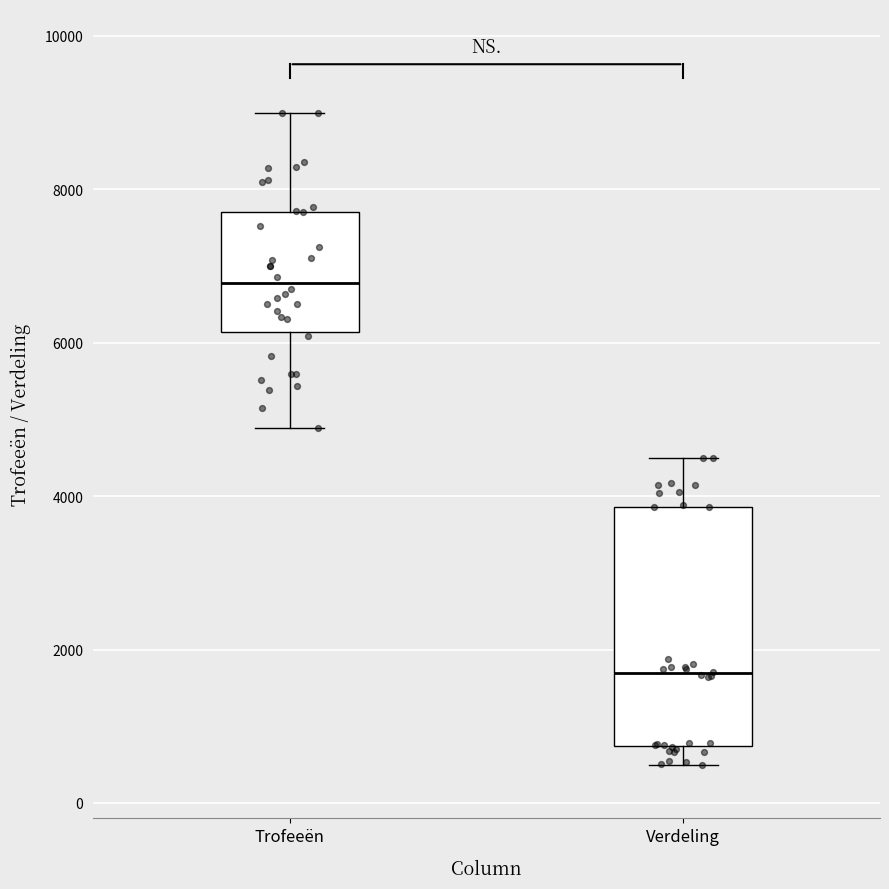

Reading left to right, transcribe this box plot: for each box, give where its median line is, the range the box spans, and where its two whiskers end, as read against the y-axis. The values are not printed on the chart, so give them approximately, as read against the axis.

Trofeeën: median 6800, box 6200 to 7800, whiskers 4800 to 9000
Verdeling: median 1600, box 800 to 3800, whiskers 400 to 4600